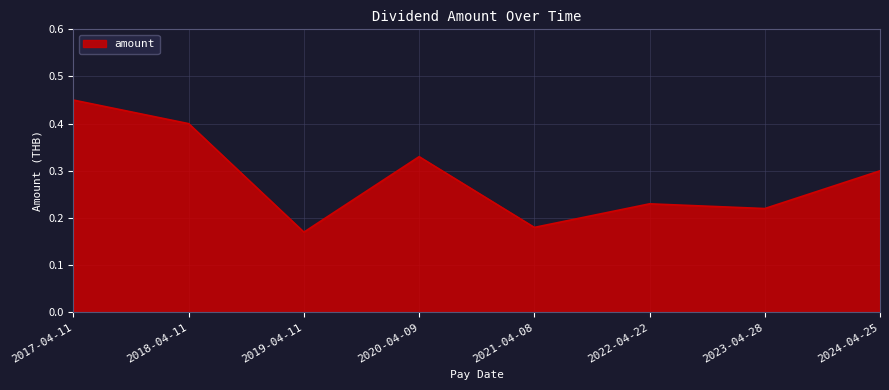

What position from the right is 2021-04-08?

4